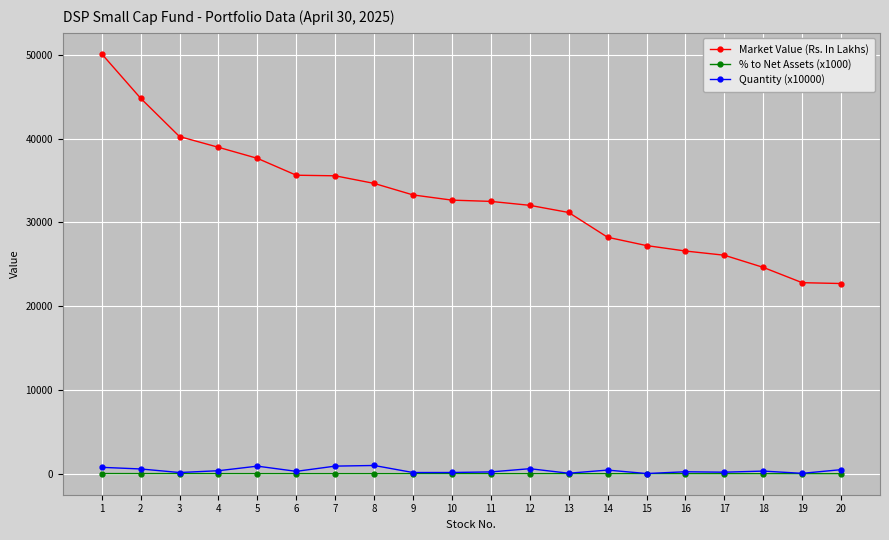

How many data points in Market Value (Rs. In Lakhs) are less than 32658?

10